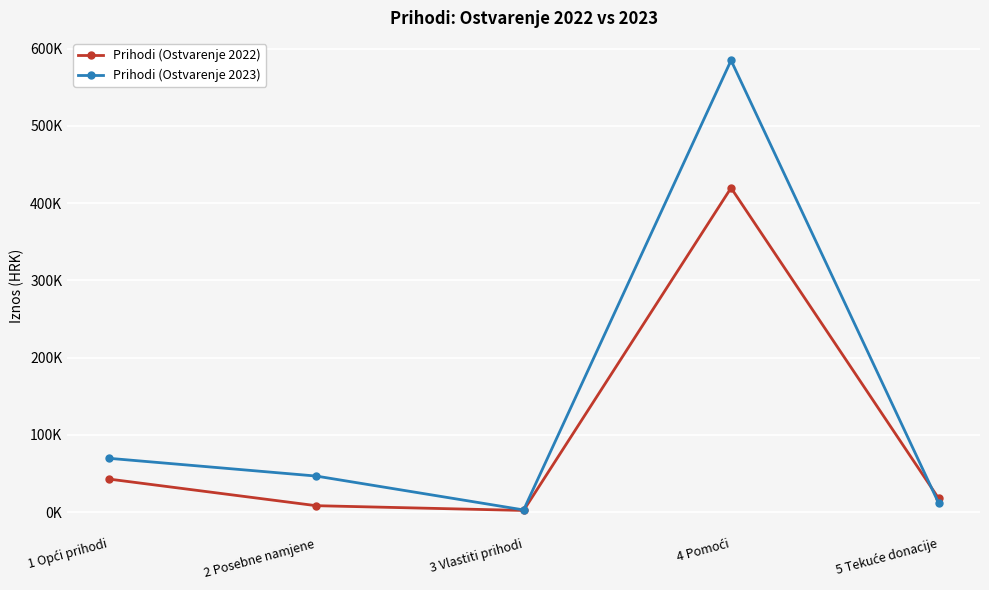

List the series in order of their overall mean, highest first.

Prihodi (Ostvarenje 2023), Prihodi (Ostvarenje 2022)